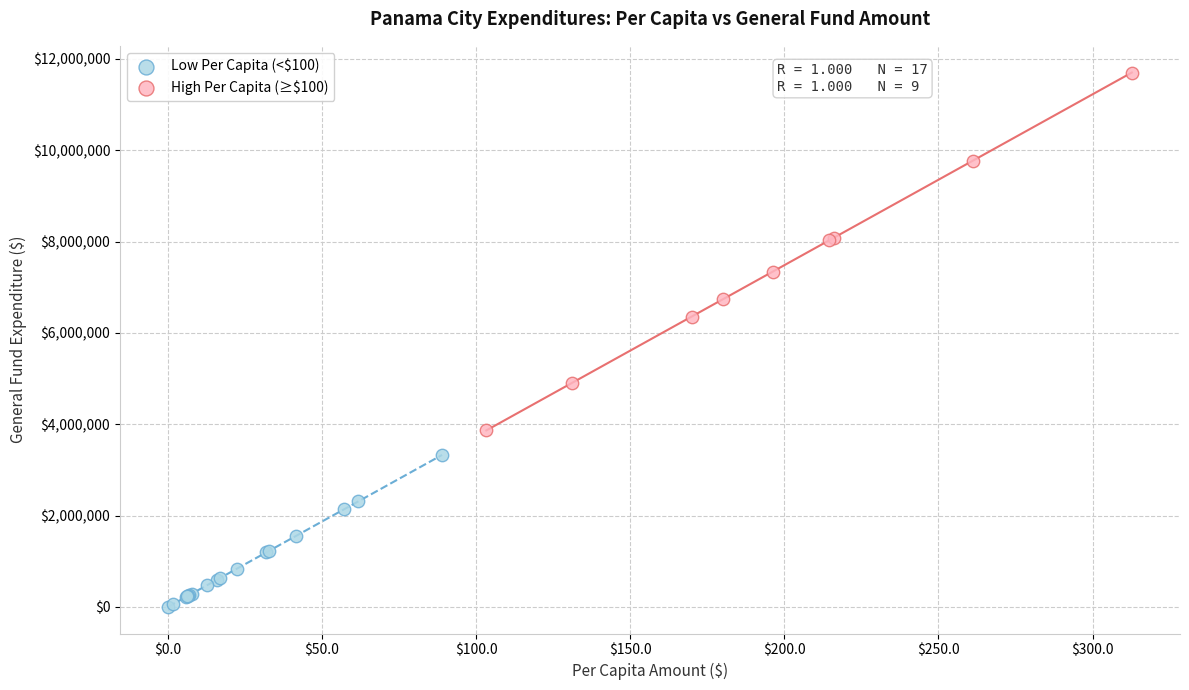

Which series contains the lowest Y value?

Low Per Capita (<$100)